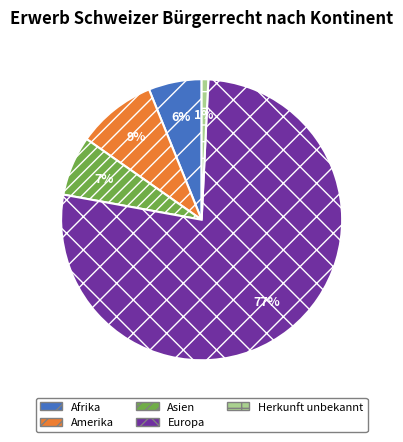

The Afrika slice represents 1% of the pie. True or false?

False